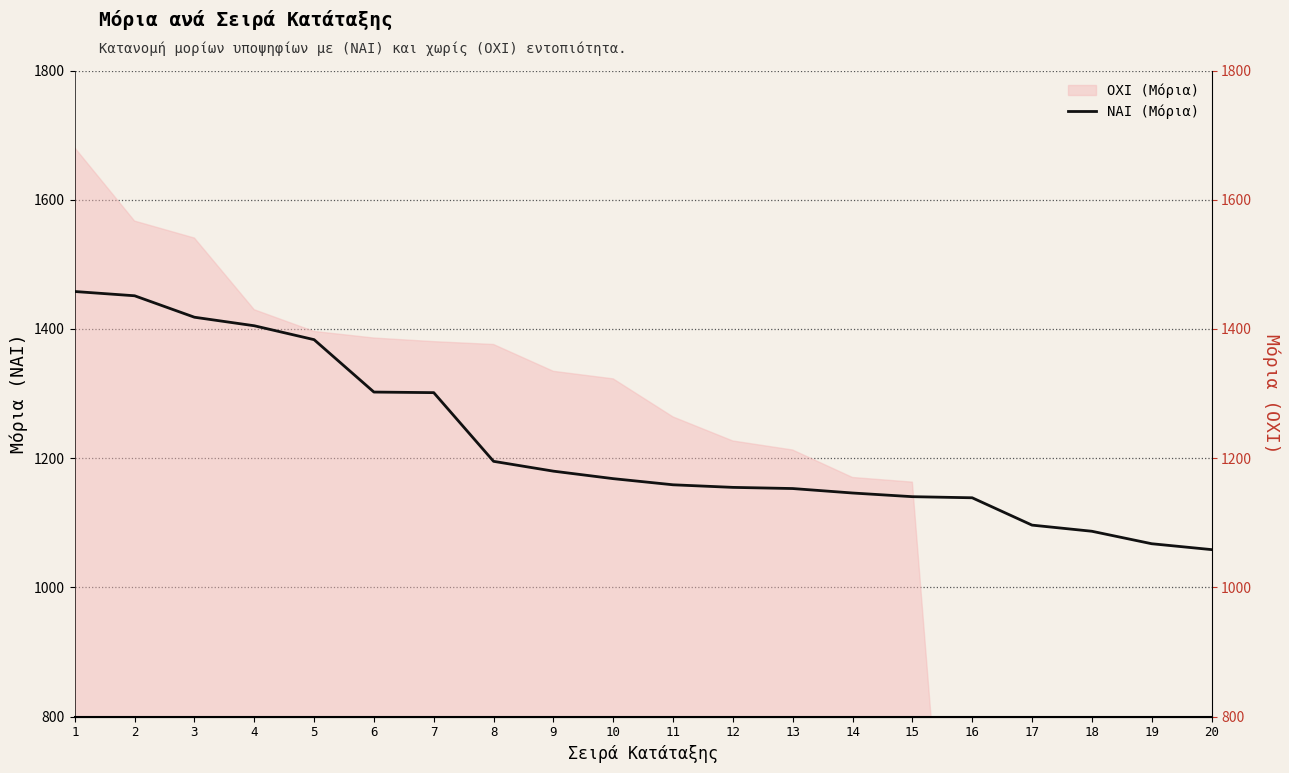

Approximately how many times larger is the value at 3 compared to 10?

1.2